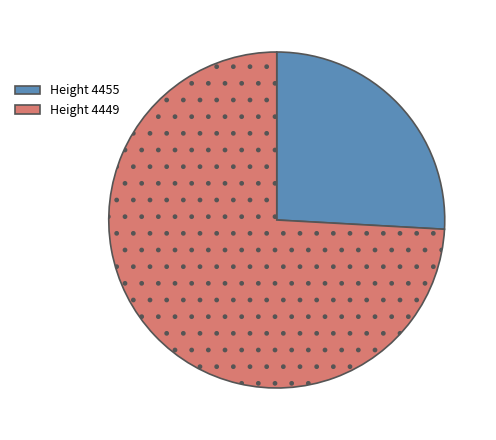

Is it true that Height 4449 is 74% of the pie?

True